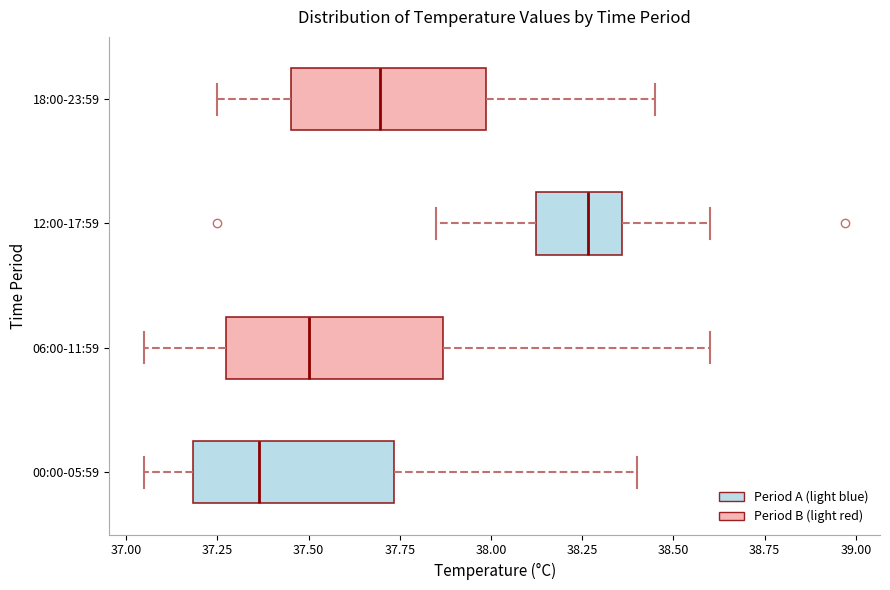

Reading bottom to top, read every box against the x-axis: the position of its median line, the range the box covers, and the ends of its whiskers. The values are not printed on the chart, so give them approximately, as read against the axis.

00:00-05:59: median 37.35, box 37.20 to 37.75, whiskers 37.05 to 38.40
06:00-11:59: median 37.50, box 37.25 to 37.85, whiskers 37.05 to 38.60
12:00-17:59: median 38.25, box 38.10 to 38.35, whiskers 37.85 to 38.60
18:00-23:59: median 37.70, box 37.45 to 38.00, whiskers 37.25 to 38.45